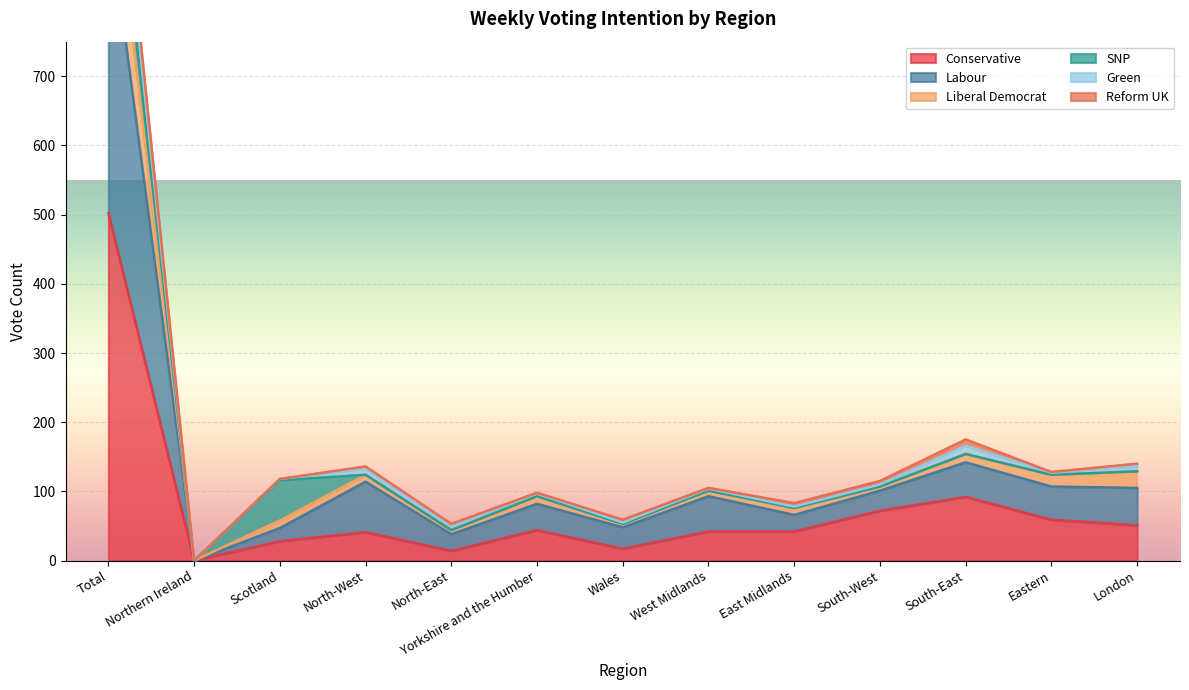

True or false: Liberal Democrat and Green cross at least once.

False